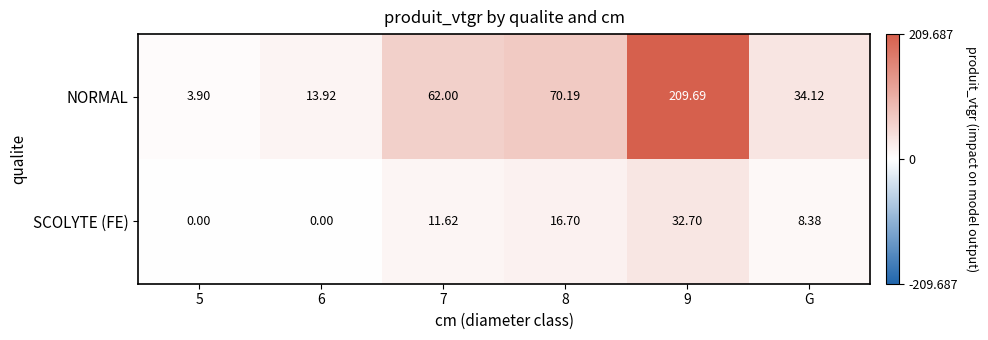

List the series in order of their overall mean, lowest first.

SCOLYTE (FE), NORMAL